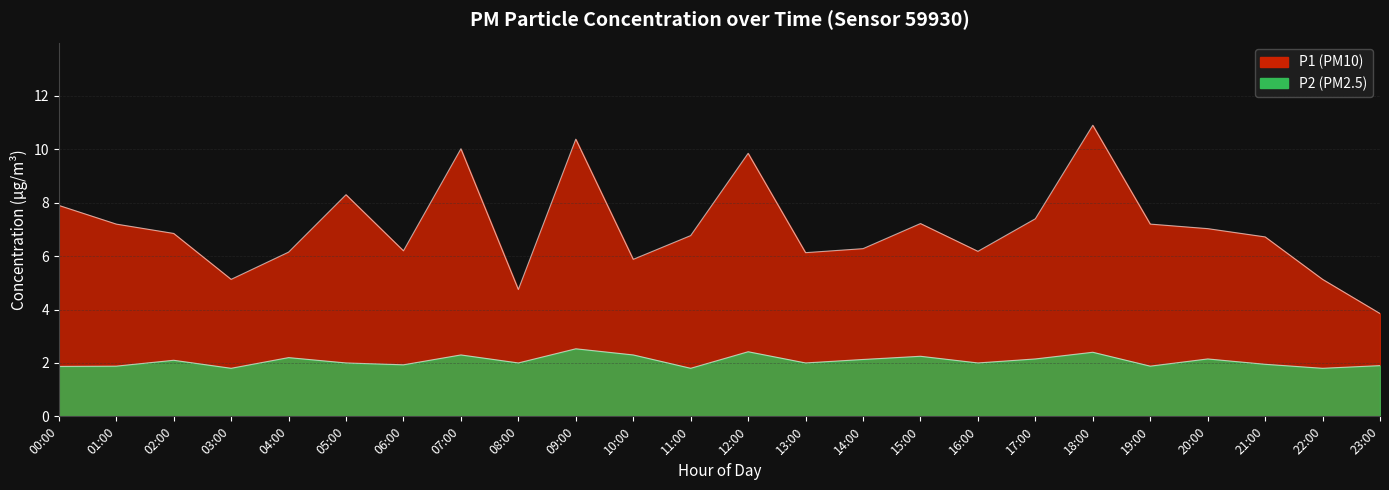

What is the label of the 6th point from the right?

18:00